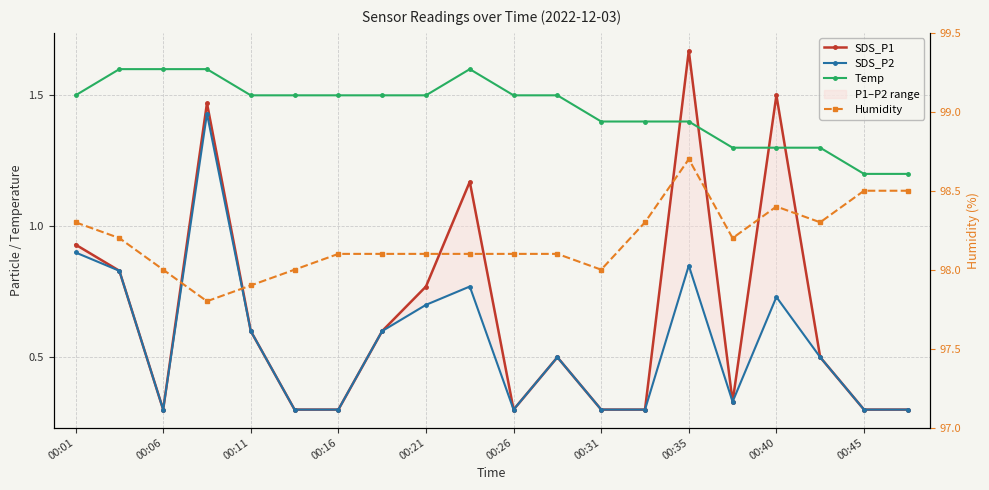

Reading left to right, what are all the values shown in this chart?

SDS_P1: 0.9	0.8	0.3	1.5	0.6	0.3	0.3	0.6	0.8	1.2	0.3	0.5	0.3	0.3	1.7	0.3	1.5	0.5	0.3	0.3
SDS_P2: 0.9	0.8	0.3	1.4	0.6	0.3	0.3	0.6	0.7	0.8	0.3	0.5	0.3	0.3	0.8	0.3	0.7	0.5	0.3	0.3
Temp: 1.5	1.6	1.6	1.6	1.5	1.5	1.5	1.5	1.5	1.6	1.5	1.5	1.4	1.4	1.4	1.3	1.3	1.3	1.2	1.2
Humidity: 98.3	98.2	98.0	97.8	97.9	98.0	98.1	98.1	98.1	98.1	98.1	98.1	98.0	98.3	98.7	98.2	98.4	98.3	98.5	98.5